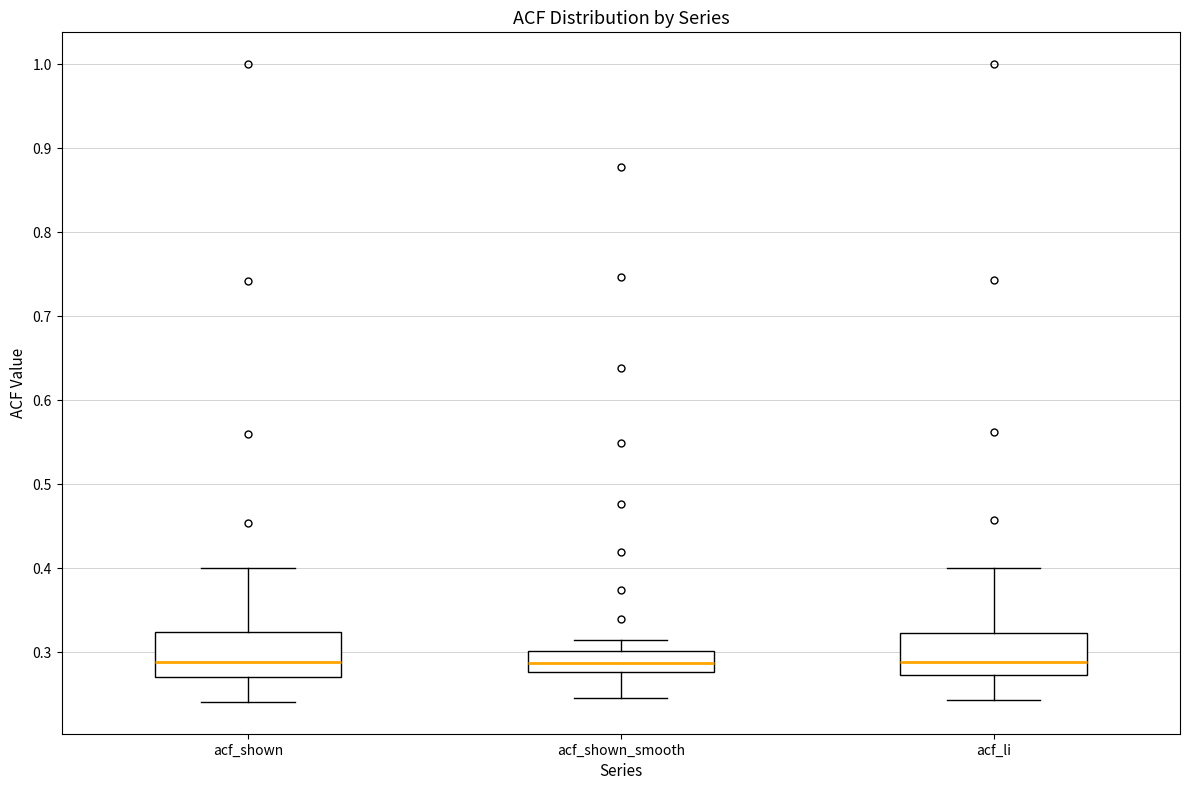

Where does the lower whisker of the box for acf_li end on the y-axis? The values are not printed on the chart, so give them approximately, as read against the axis.

0.24